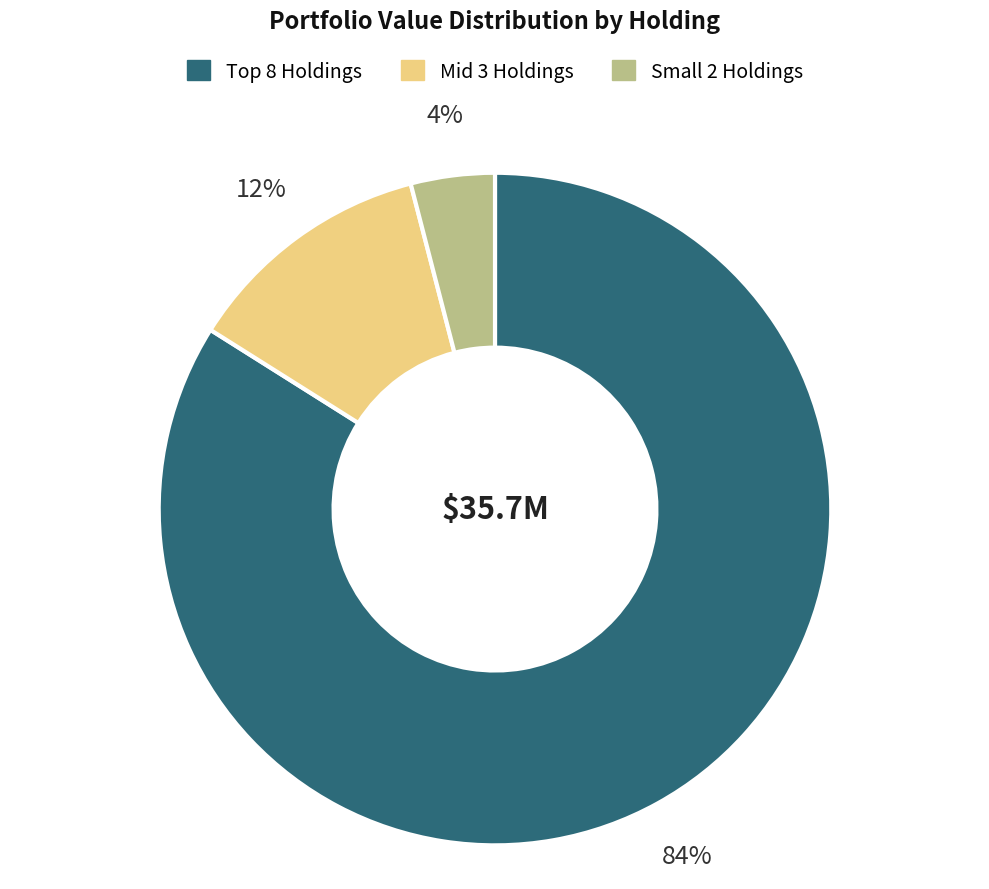

Is there a majority slice in this chart?

Yes